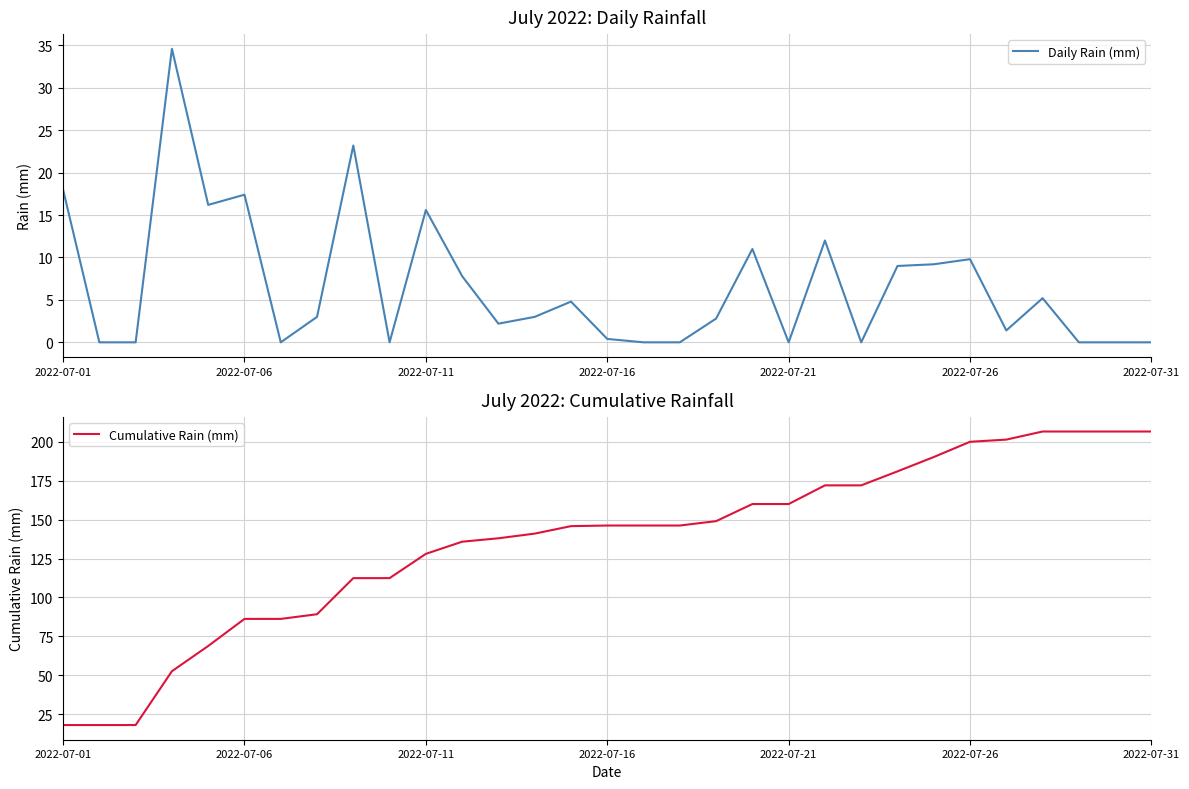

True or false: Daily Rain (mm) has a value of 0.4 at 2022-07-16.

True